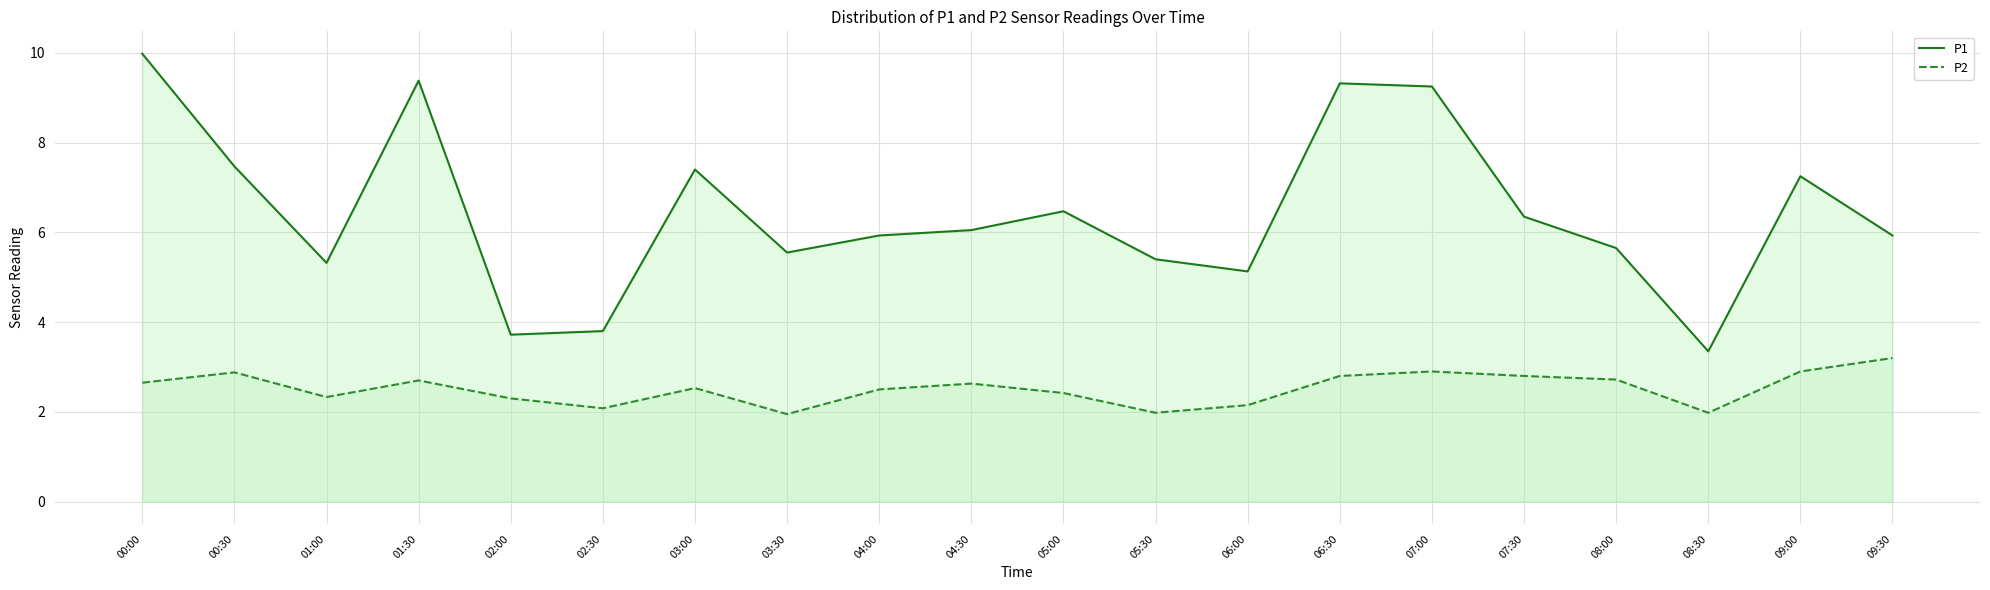

What are all the series names shown in the legend?

P1, P2